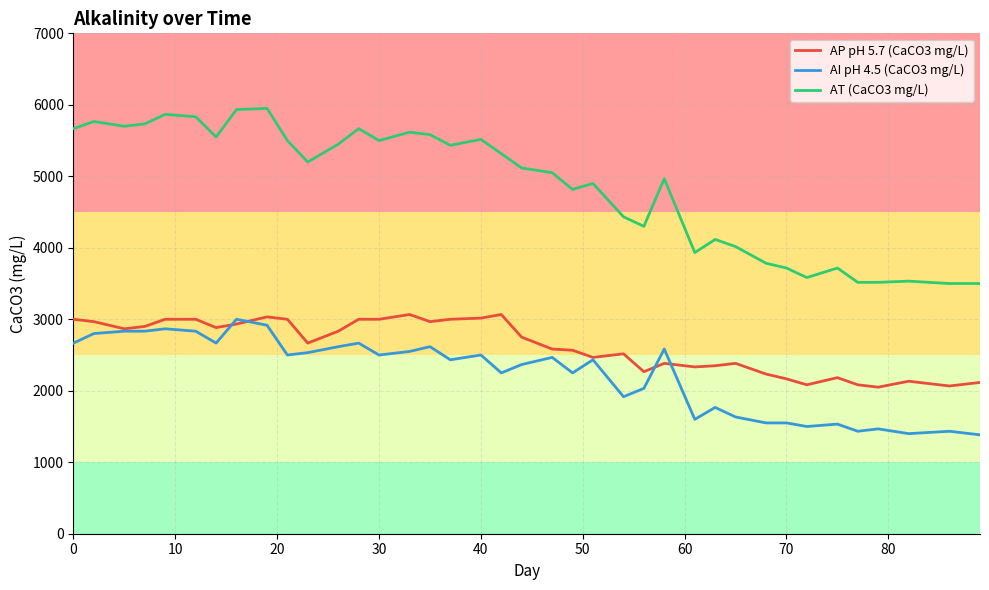

What is the minimum value shown in the chart?

1383.3